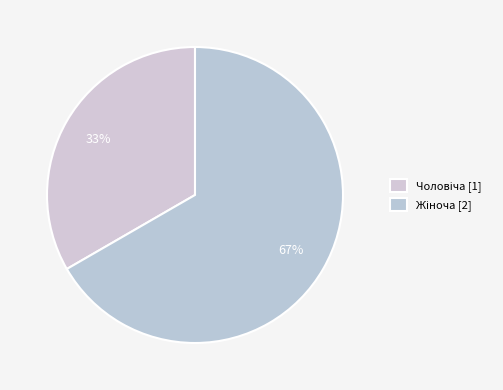

To the nearest percent, what portion does Чоловіча represent?

33%